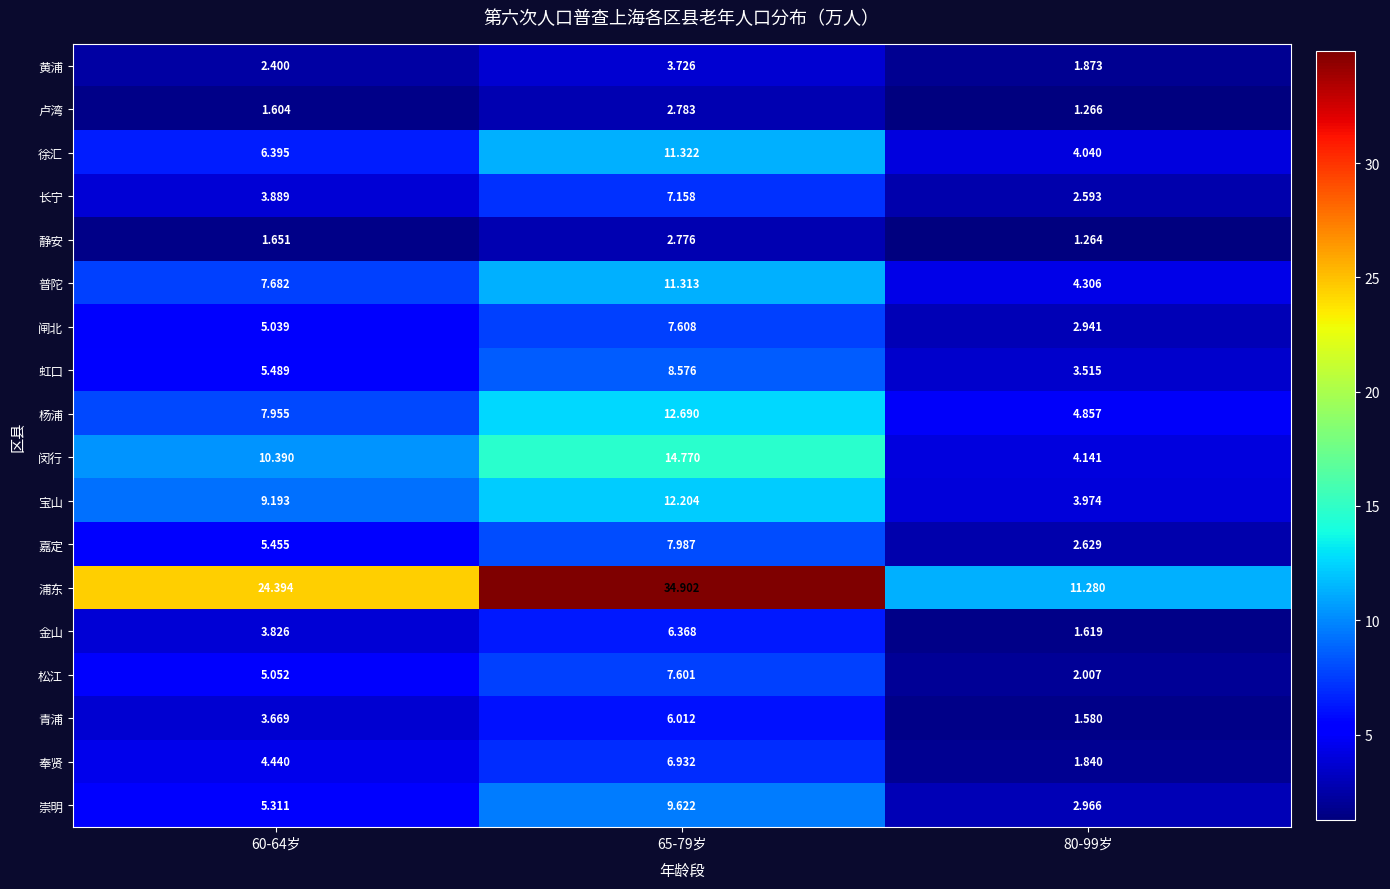

Count the number of data series in this chart.

18